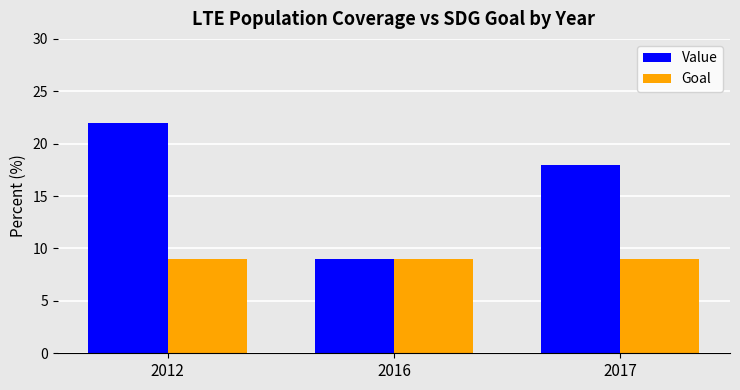

Between 2012 and 2017, which series saw the biggest shift?

Value